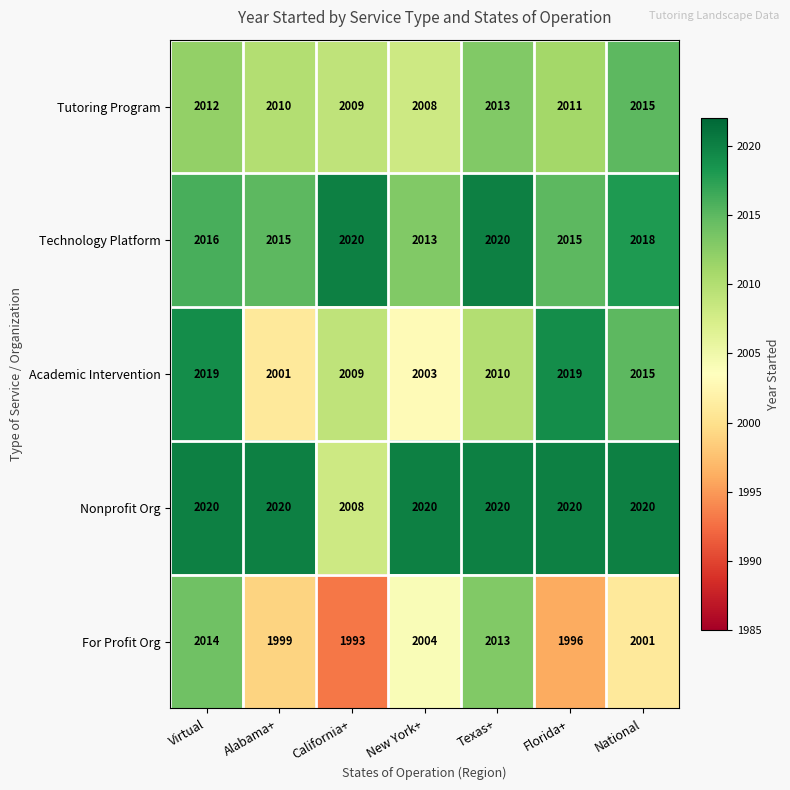

At which label is For Profit Org closest to 2003?

New York+